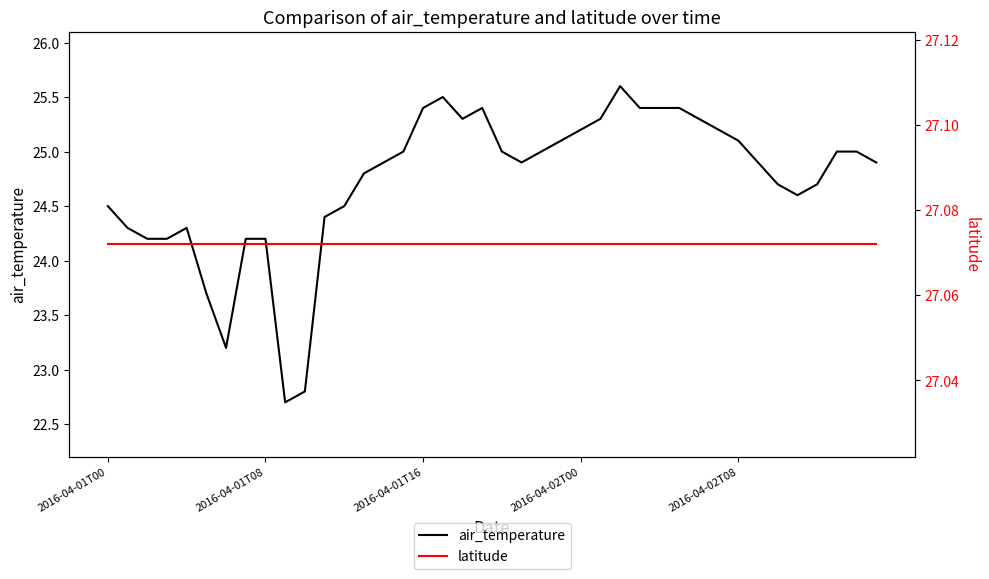

Where does the air_temperature series first go above 24?

2016-04-01T00